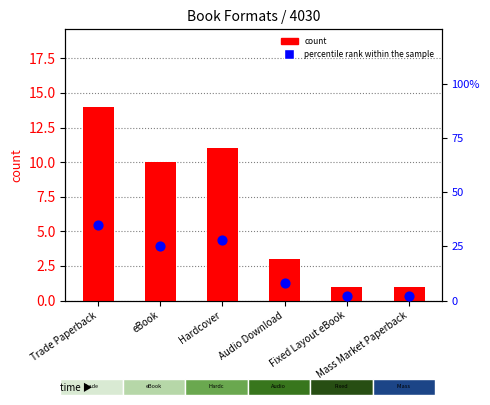

What is the total value across all series at Audio Download?

11